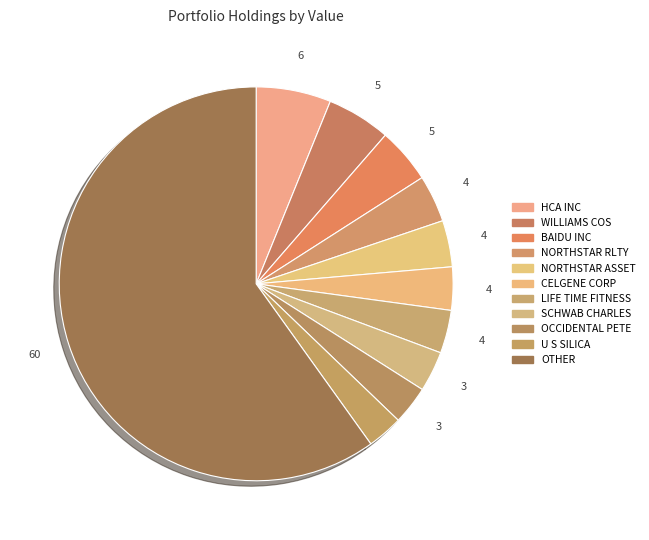

To the nearest percent, what is the average slice percentage?

9%